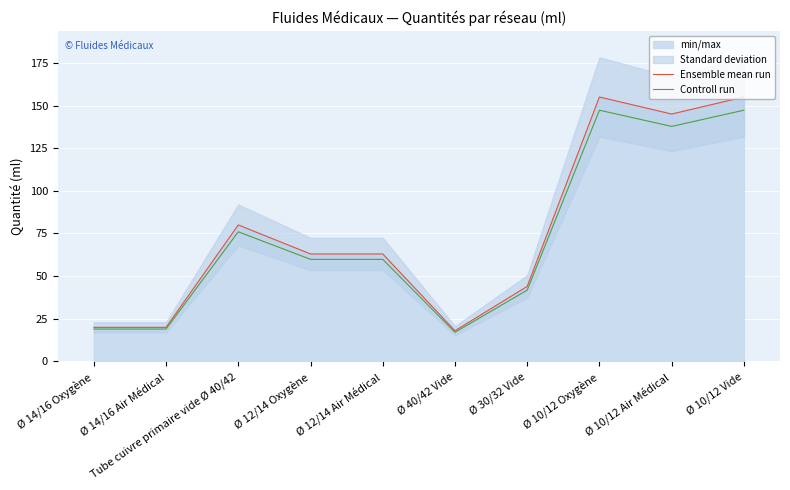

True or false: Controll run and Ensemble mean run cross at least once.

False